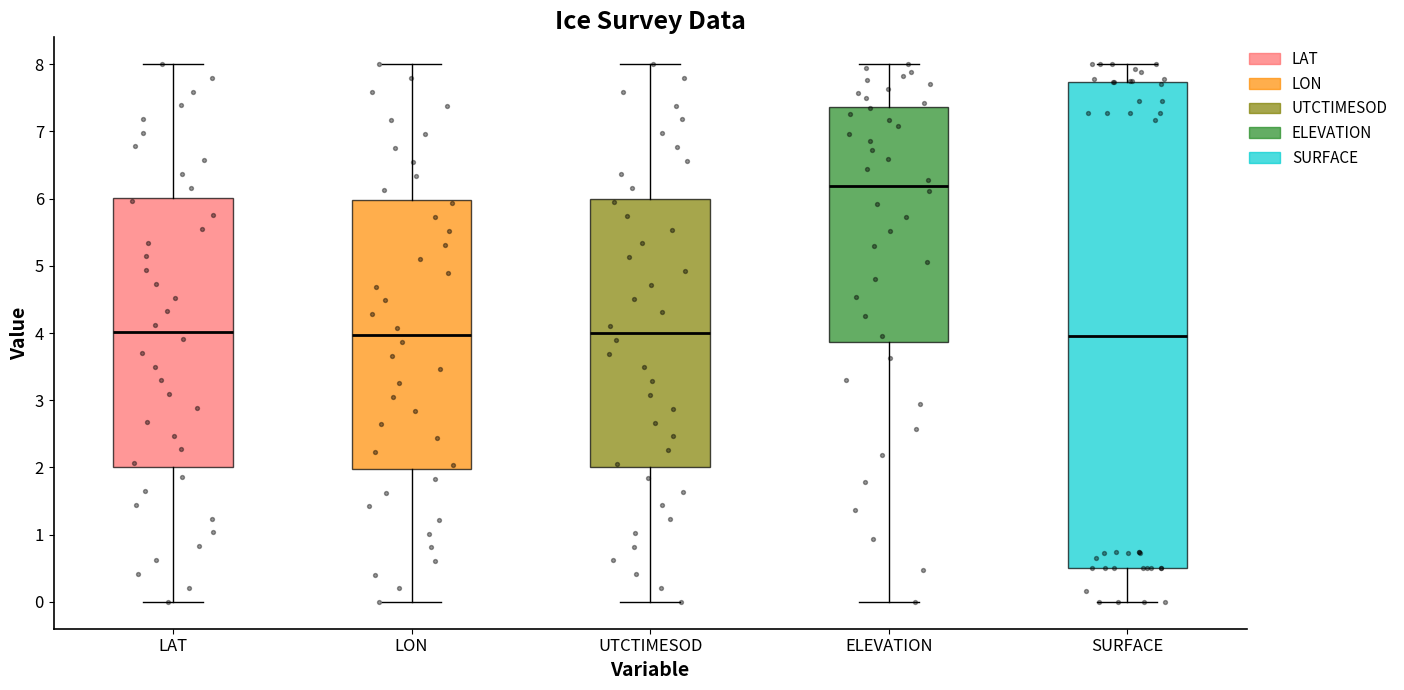

Reading left to right, transcribe this box plot: for each box, give where its median line is, the range the box spans, and where its two whiskers end, as read against the y-axis. The values are not printed on the chart, so give them approximately, as read against the axis.

LAT: median 4.0, box 2.0 to 6.0, whiskers 0.0 to 8.0
LON: median 4.0, box 2.0 to 6.0, whiskers 0.0 to 8.0
UTCTIMESOD: median 4.0, box 2.0 to 6.0, whiskers 0.0 to 8.0
ELEVATION: median 6.2, box 3.9 to 7.4, whiskers 0.0 to 8.0
SURFACE: median 4.0, box 0.5 to 7.7, whiskers 0.0 to 8.0